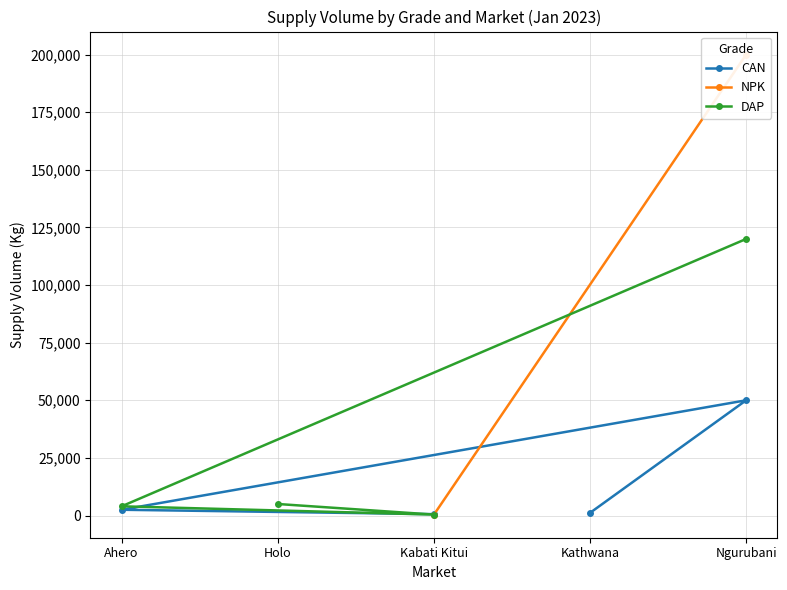

True or false: CAN has a value of 50000 at Ngurubani.

True